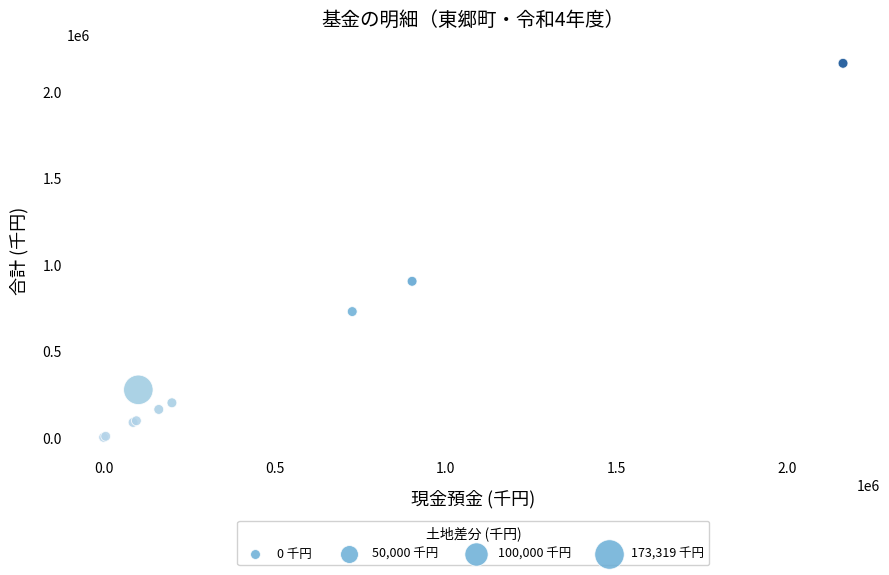

What Y value in the scatter plot is closest to 1081582?

902472